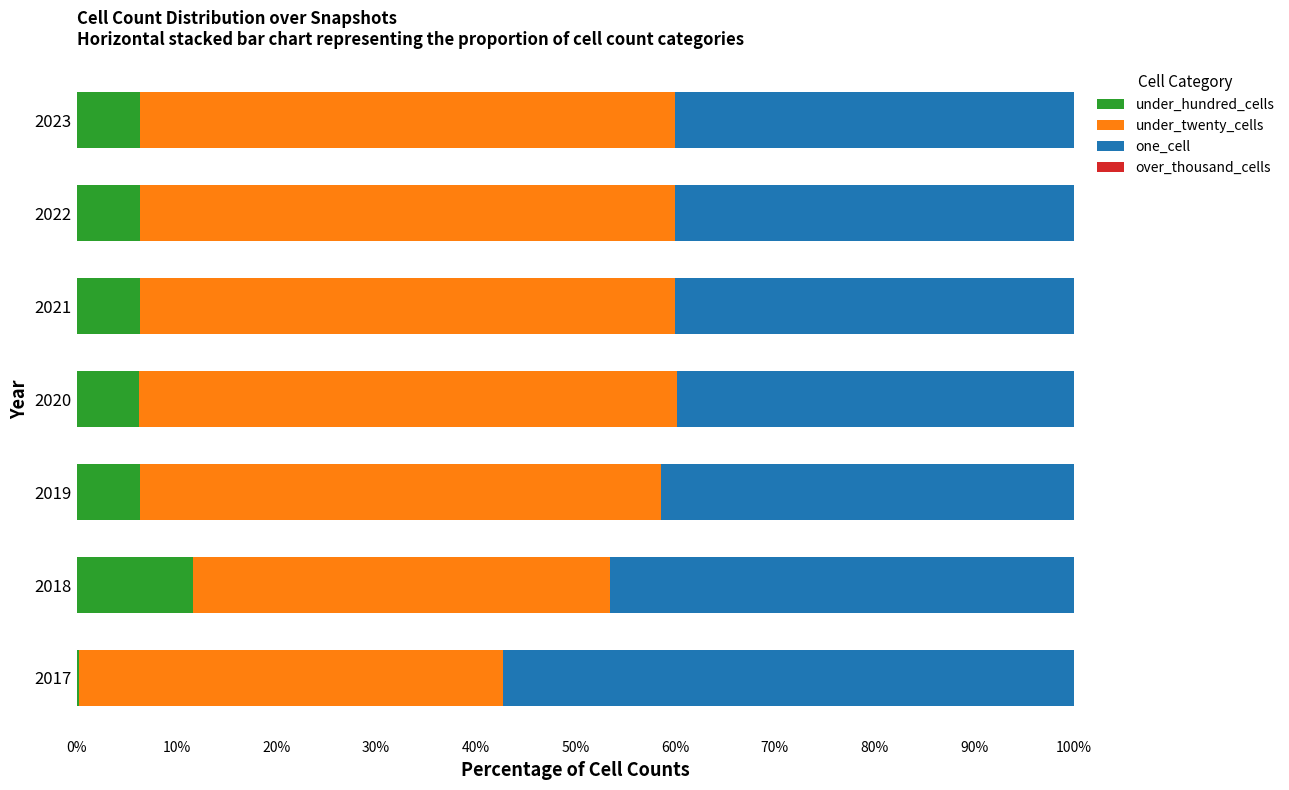

What is the sum of all under_hundred_cells values?

43.6